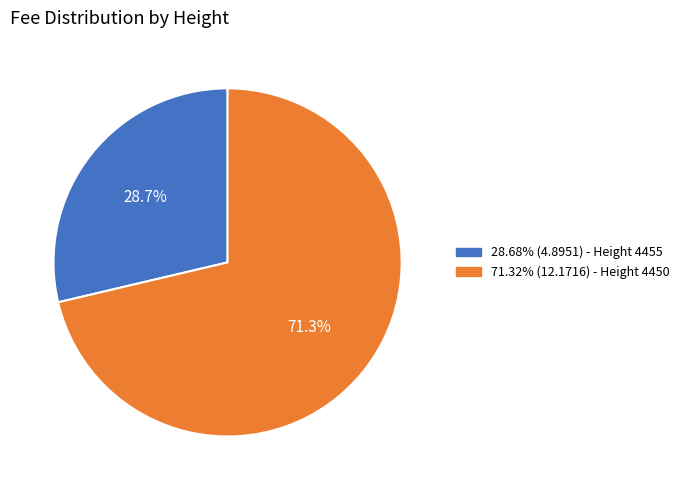

Count the number of slices in the pie.

2